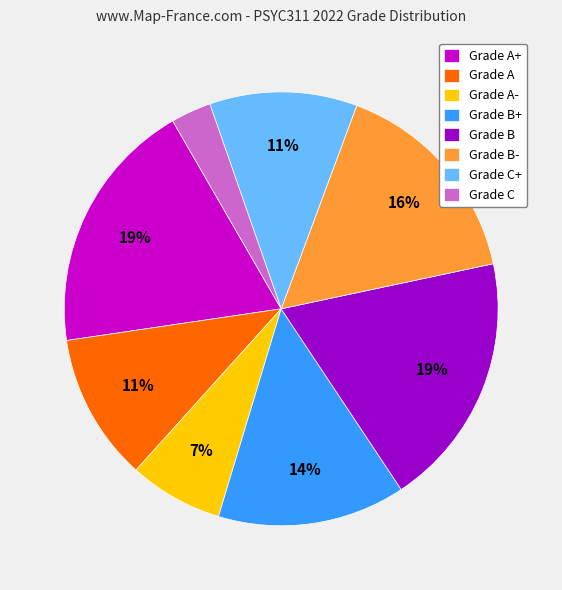

How many slices are in this pie chart?

8